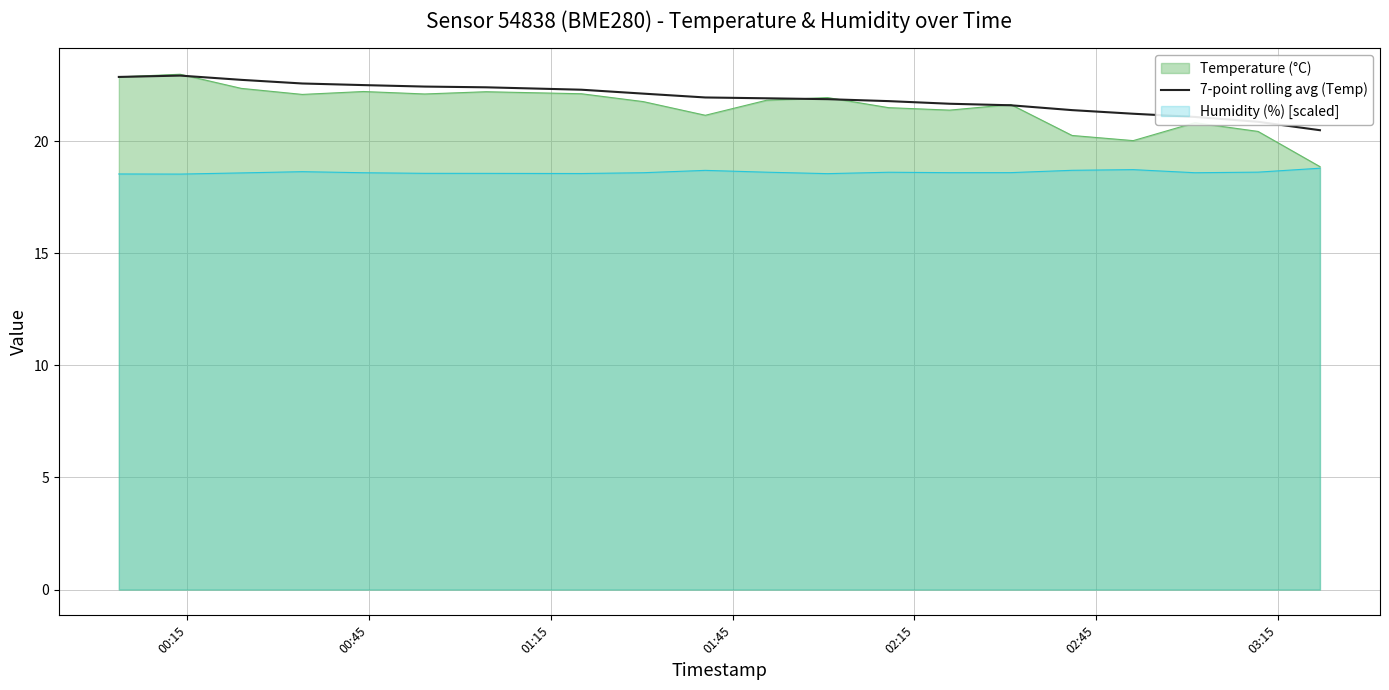

Which series has the widest spread of values?

Temperature (°C)